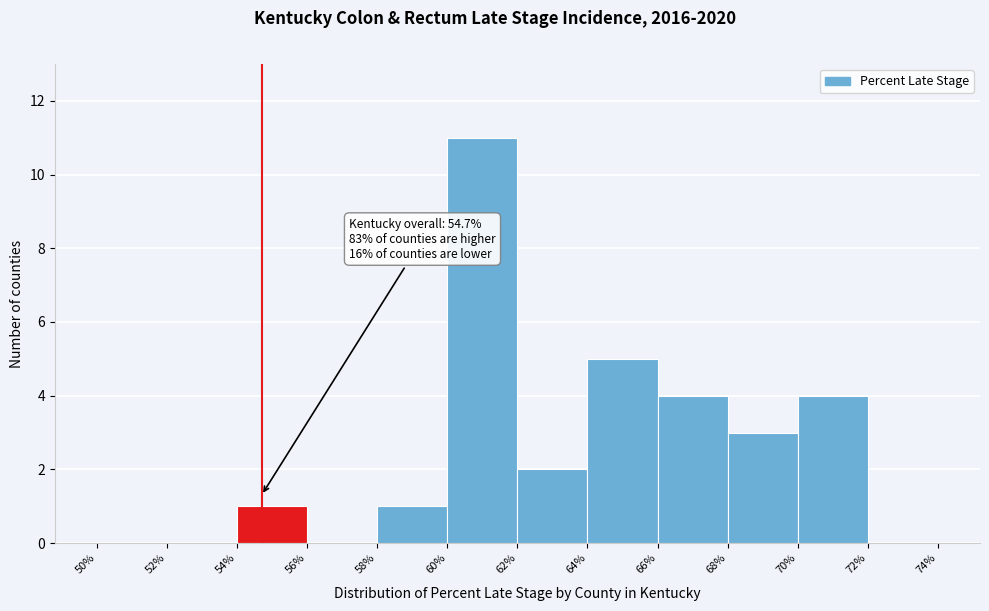

Over which range of the x-axis is the bar tallest?

60% to 62%